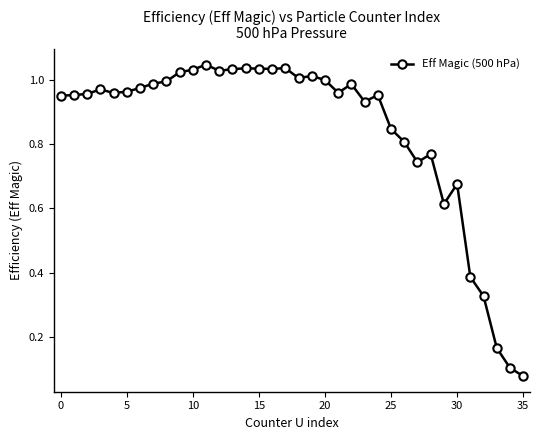

True or false: there are more than 2 points higher than both neighbors.

True